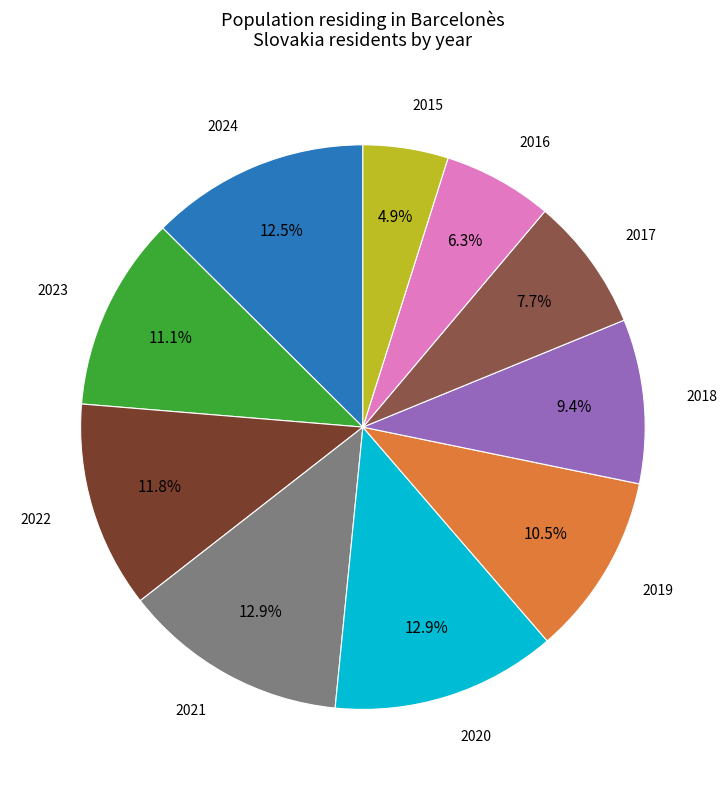

Does any single category account for the majority?

No